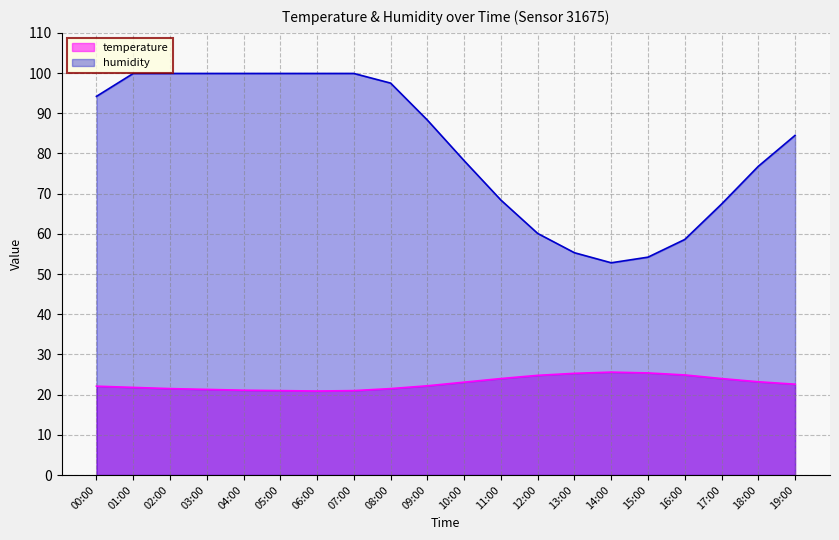

What position from the right is 18:00?

2